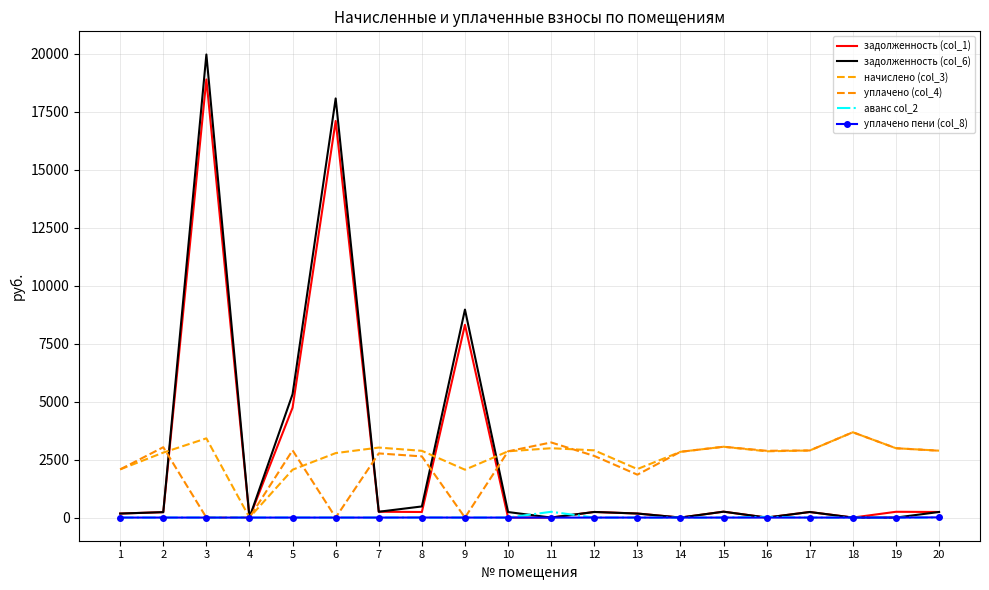

After their last crossing, which series has the higher values: начислено (col_3) or задолженность (col_1)?

начислено (col_3)